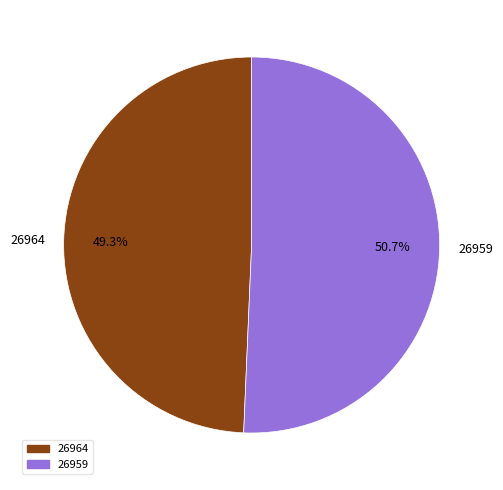

Which has a higher value, 26964 or 26959?

26959